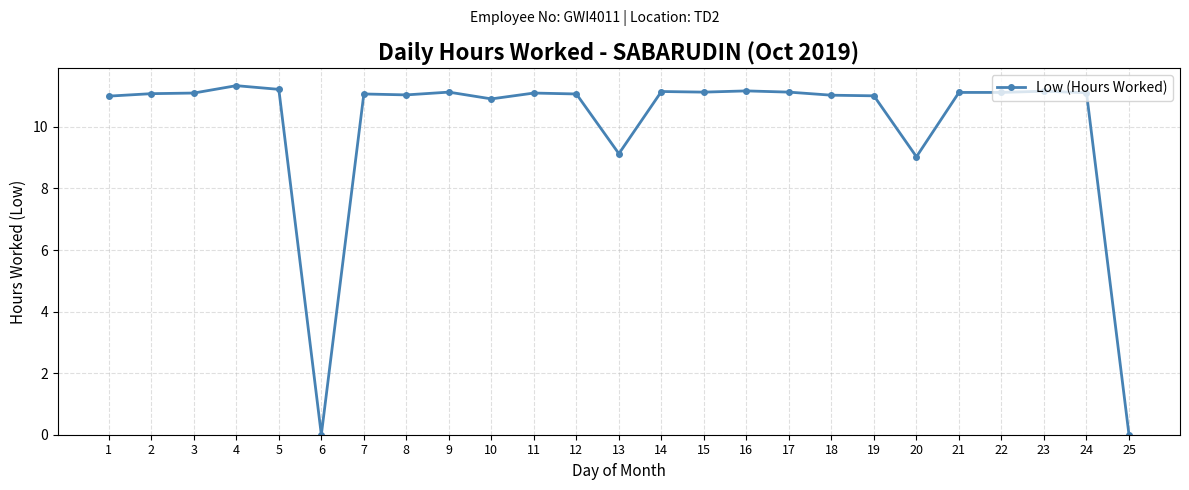

What is the maximum value shown in the chart?

11.3